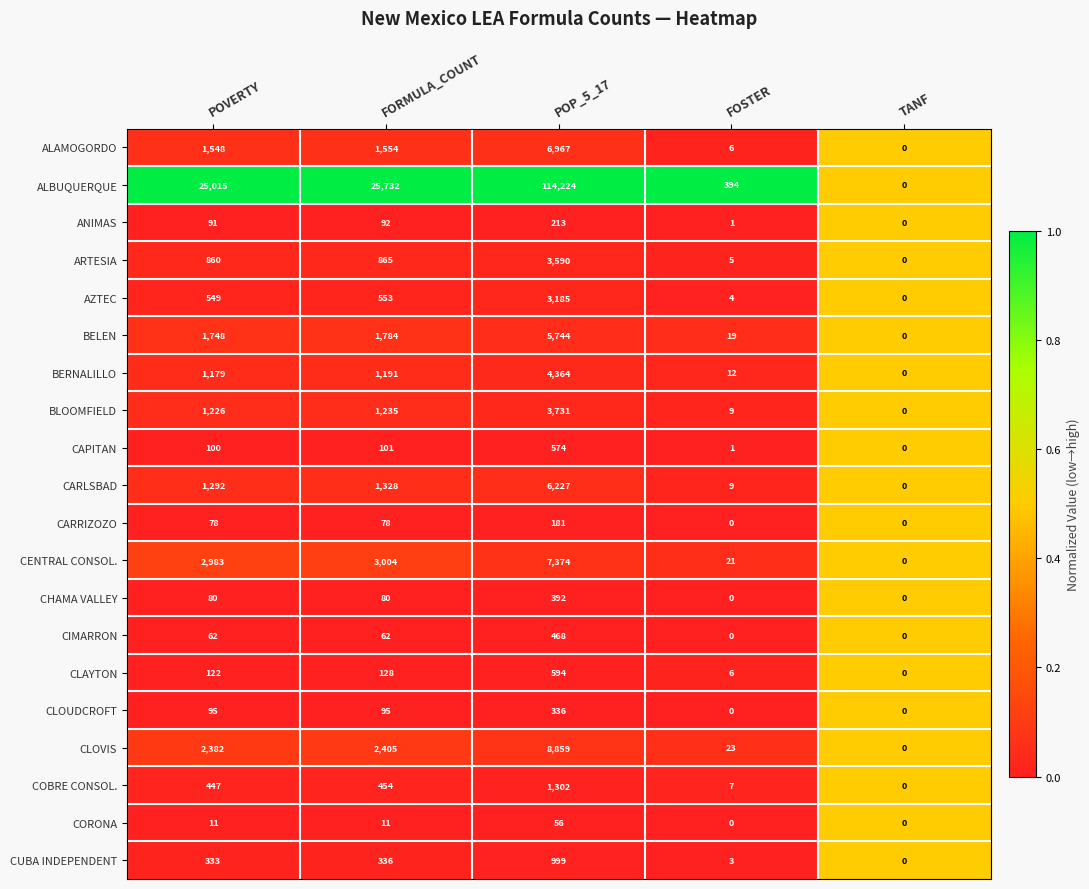

Is it true that ALBUQUERQUE equals 79354 at POP_5_17?

False